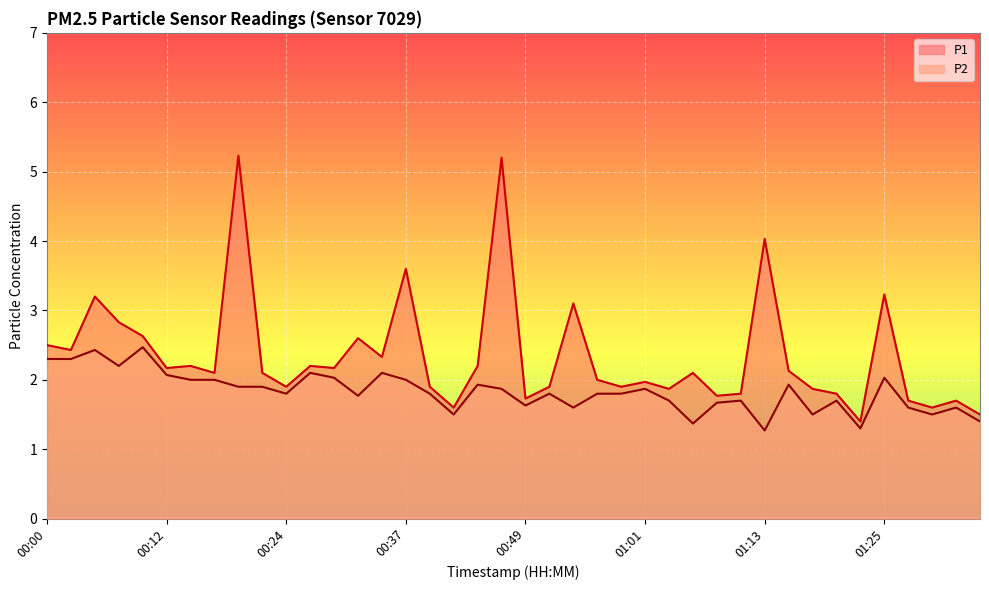

The value of P1 at 00:22 is 2.1. True or false?

True